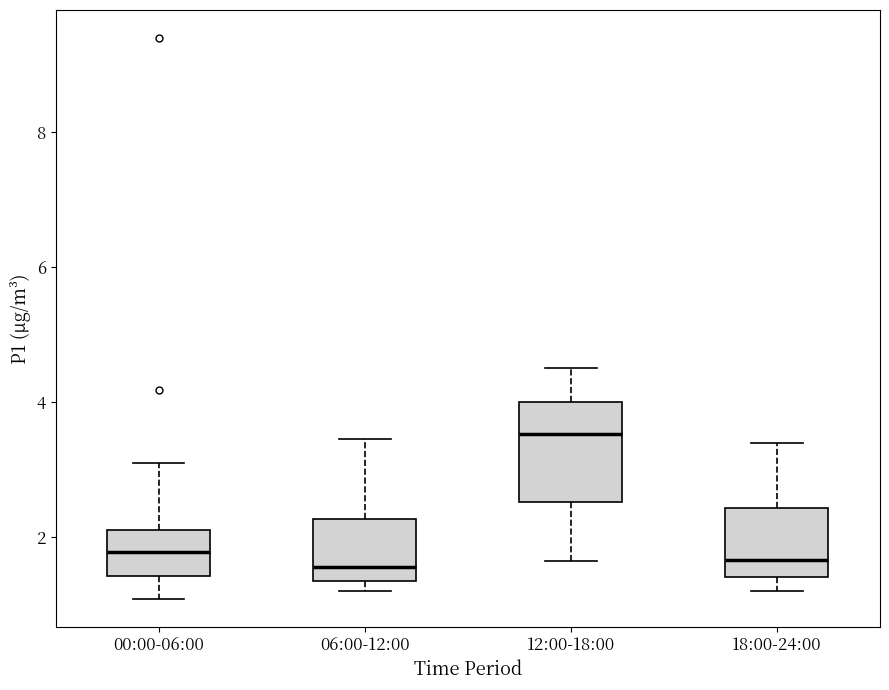

Where is the lower edge of the box for 18:00-24:00 on the y-axis? The values are not printed on the chart, so give them approximately, as read against the axis.

1.4